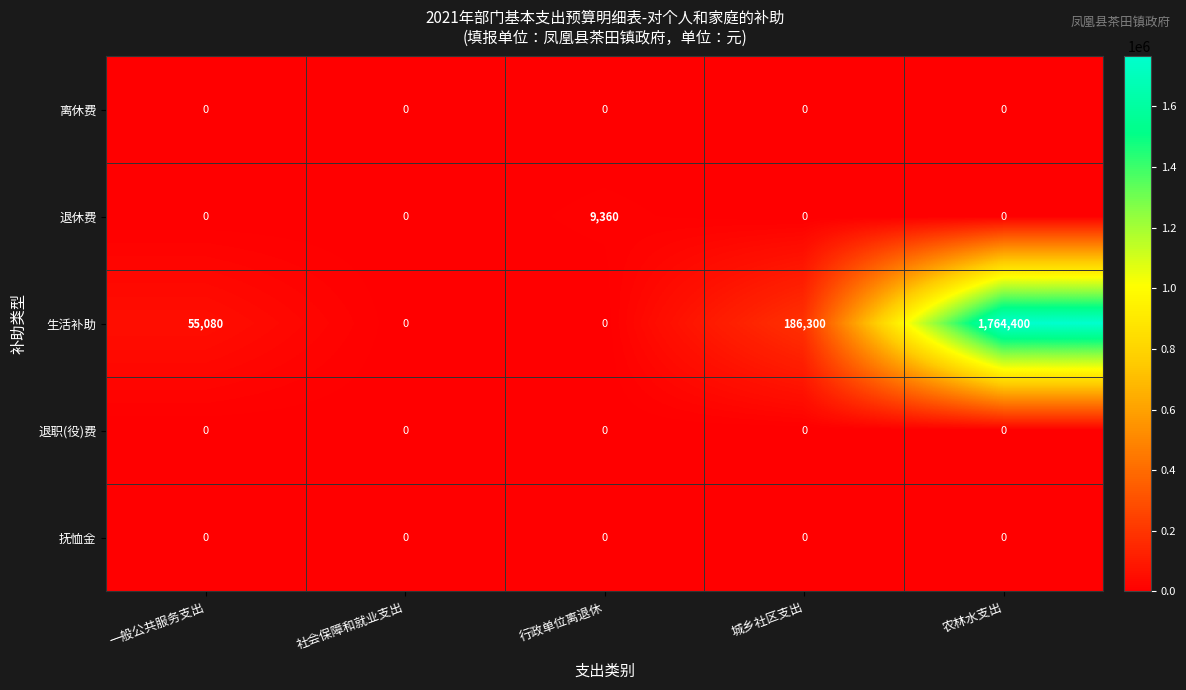

Which series has the largest total across all categories?

生活补助